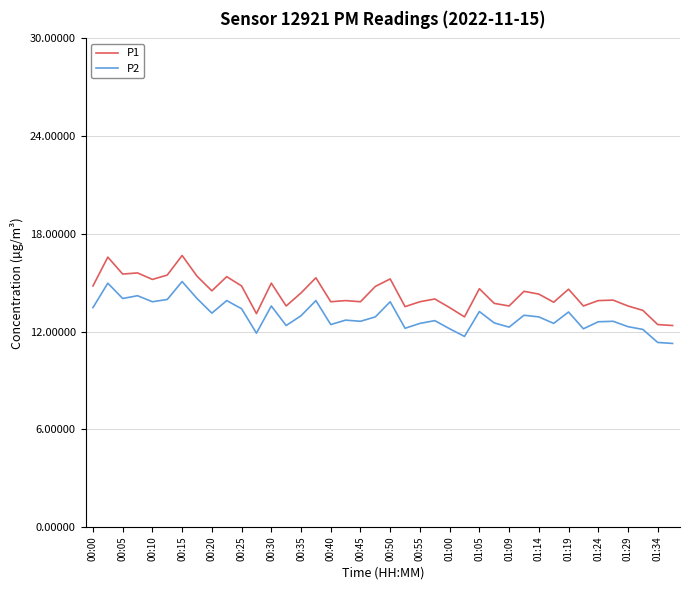

What is the minimum value for P1?

12.4